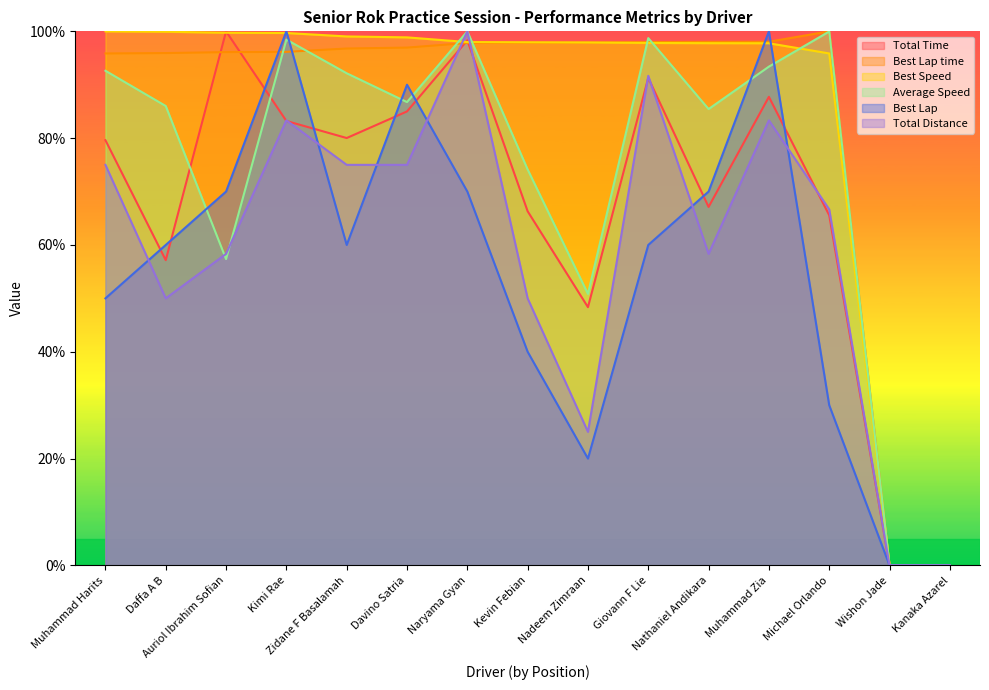

What is the label of the 6th point from the right?

Giovann F Lie